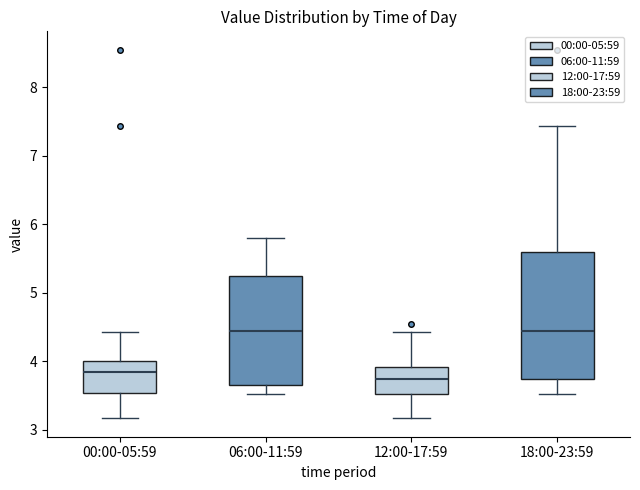

Reading left to right, read every box against the y-axis: the position of its median line, the range the box covers, and the ends of its whiskers. The values are not printed on the chart, so give them approximately, as read against the axis.

00:00-05:59: median 3.8, box 3.5 to 4.0, whiskers 3.2 to 4.4
06:00-11:59: median 4.5, box 3.7 to 5.3, whiskers 3.5 to 5.8
12:00-17:59: median 3.8, box 3.5 to 3.9, whiskers 3.2 to 4.4
18:00-23:59: median 4.5, box 3.7 to 5.6, whiskers 3.5 to 7.4